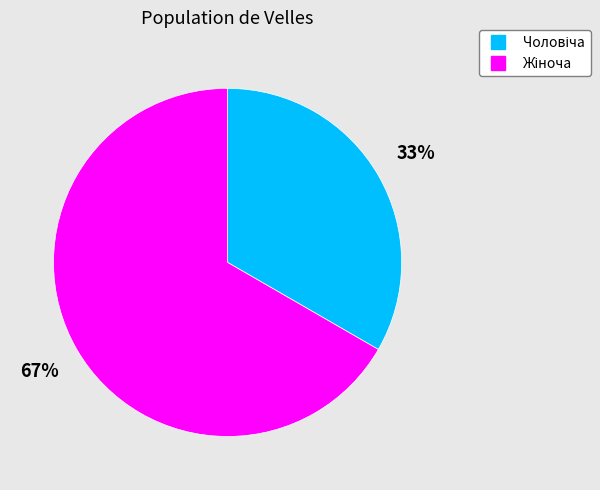

Is there a majority slice in this chart?

Yes